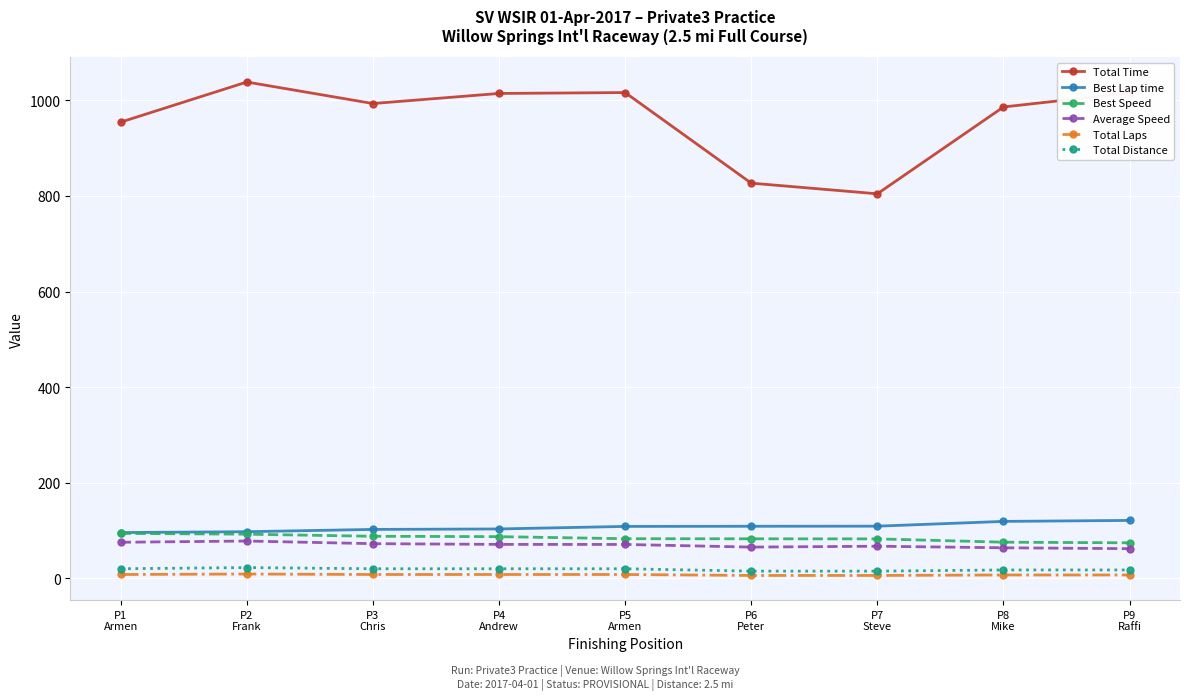

True or false: Total Time has more than 0 interior local peaks.

True